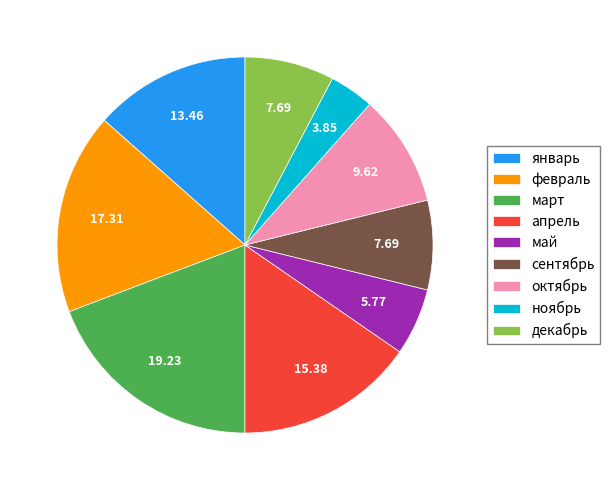

Which category has the smallest portion of the pie?

ноябрь